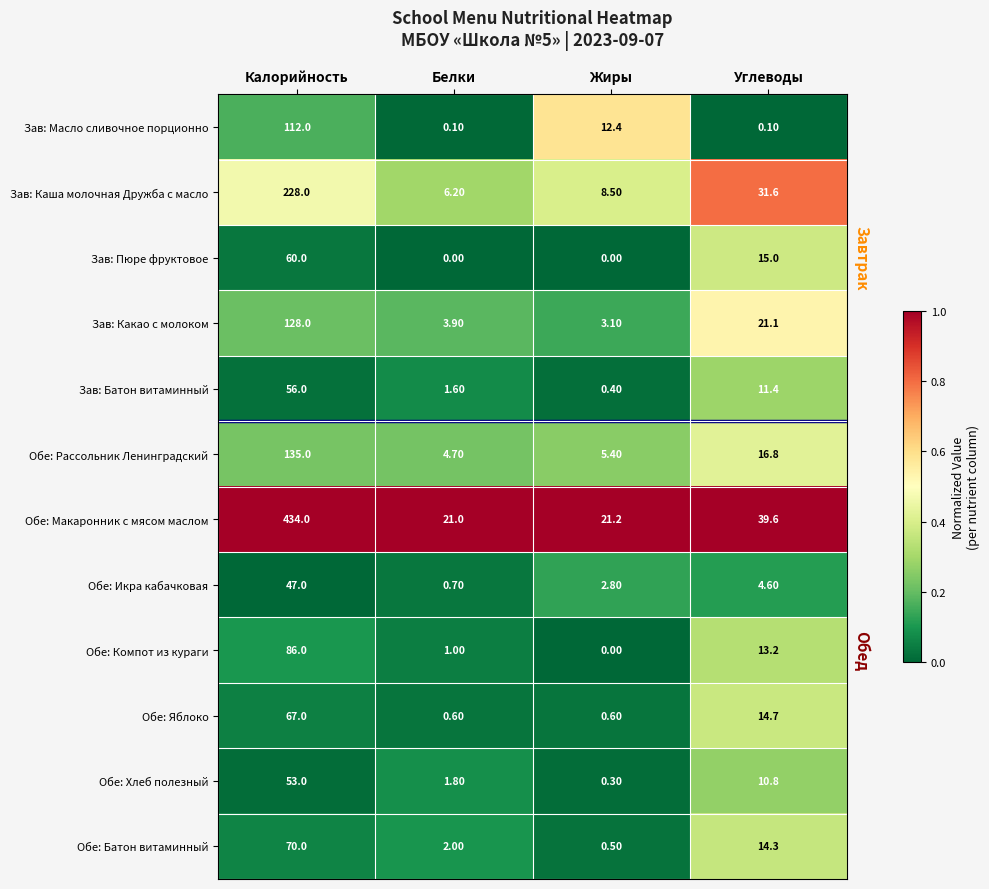

Which category has the highest value across all series?

Калорийность